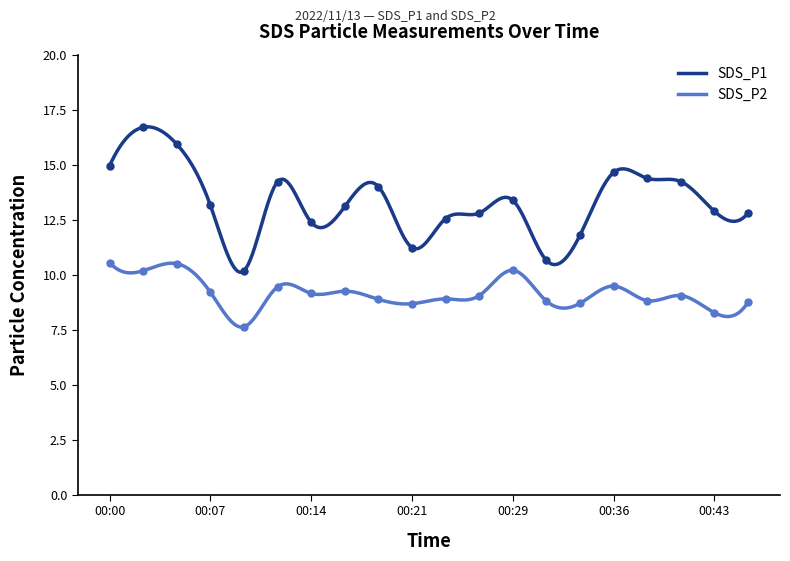

What are all the series names shown in the legend?

SDS_P1, SDS_P2